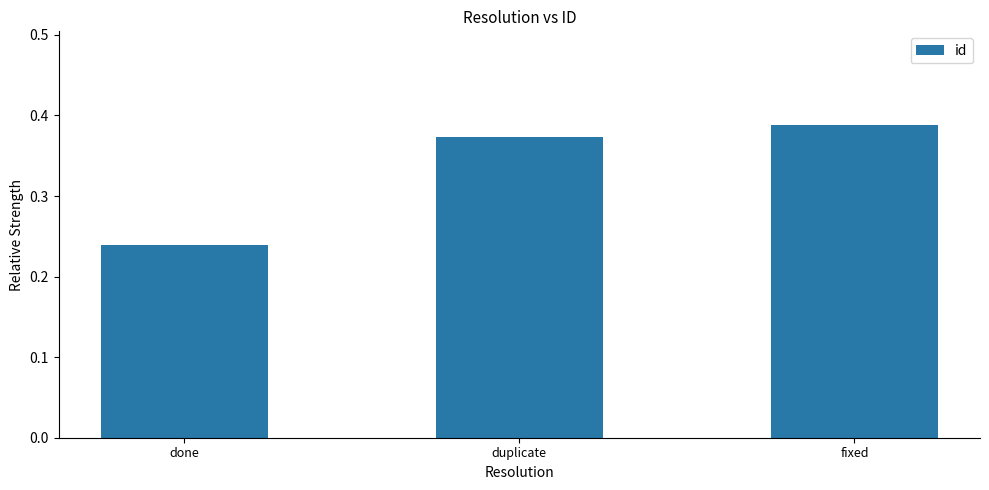

What is the change in value from done to fixed?

+0.1